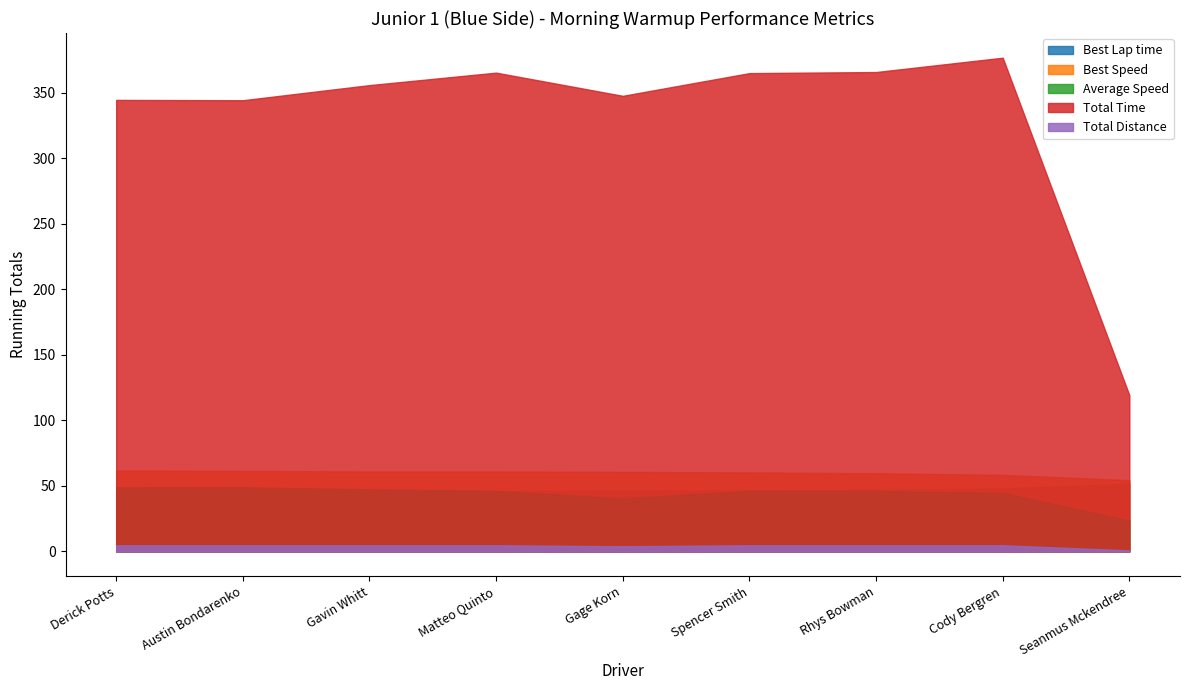

Reading left to right, what are all the values shown in this chart?

Best Lap time: Derick Potts=45.5	Austin Bondarenko=45.7	Gavin Whitt=46.0	Matteo Quinto=46.1	Gage Korn=46.3	Spencer Smith=46.6	Rhys Bowman=47.1	Cody Bergren=48.1	Seanmus Mckendree=51.7
Best Speed: Derick Potts=61.7	Austin Bondarenko=61.5	Gavin Whitt=61.0	Matteo Quinto=61.0	Gage Korn=60.7	Spencer Smith=60.3	Rhys Bowman=59.6	Cody Bergren=58.4	Seanmus Mckendree=54.3
Average Speed: Derick Potts=48.9	Austin Bondarenko=48.9	Gavin Whitt=47.3	Matteo Quinto=46.1	Gage Korn=40.4	Spencer Smith=46.2	Rhys Bowman=46.1	Cody Bergren=44.7	Seanmus Mckendree=23.5
Total Time: Derick Potts=344.6	Austin Bondarenko=344.3	Gavin Whitt=355.8	Matteo Quinto=365.4	Gage Korn=347.7	Spencer Smith=365.0	Rhys Bowman=365.8	Cody Bergren=376.8	Seanmus Mckendree=119.3
Total Distance: Derick Potts=4.7	Austin Bondarenko=4.7	Gavin Whitt=4.7	Matteo Quinto=4.7	Gage Korn=3.9	Spencer Smith=4.7	Rhys Bowman=4.7	Cody Bergren=4.7	Seanmus Mckendree=0.8